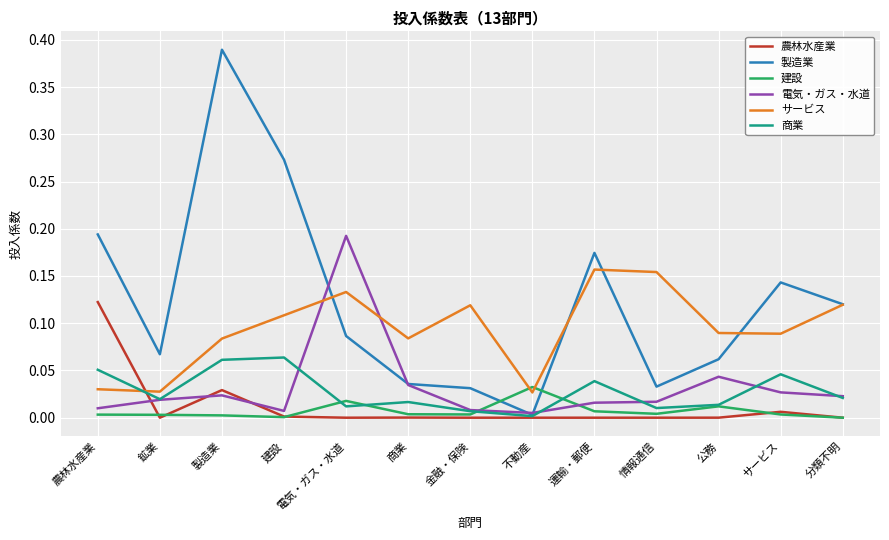

Is the value of 製造業 at 製造業 greater than the value of 農林水産業 at 商業?

Yes